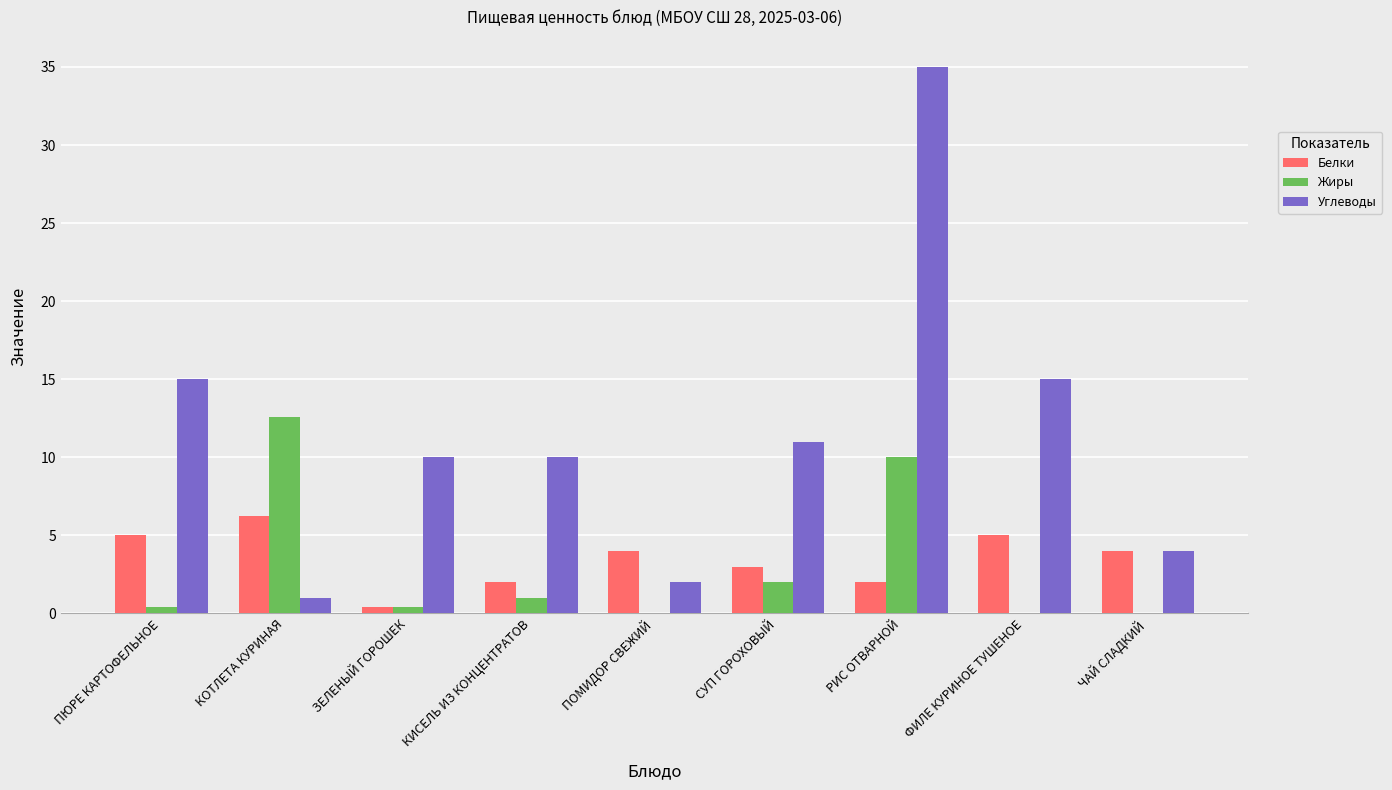

Are the bars grouped side by side (vs. stacked)?

Yes